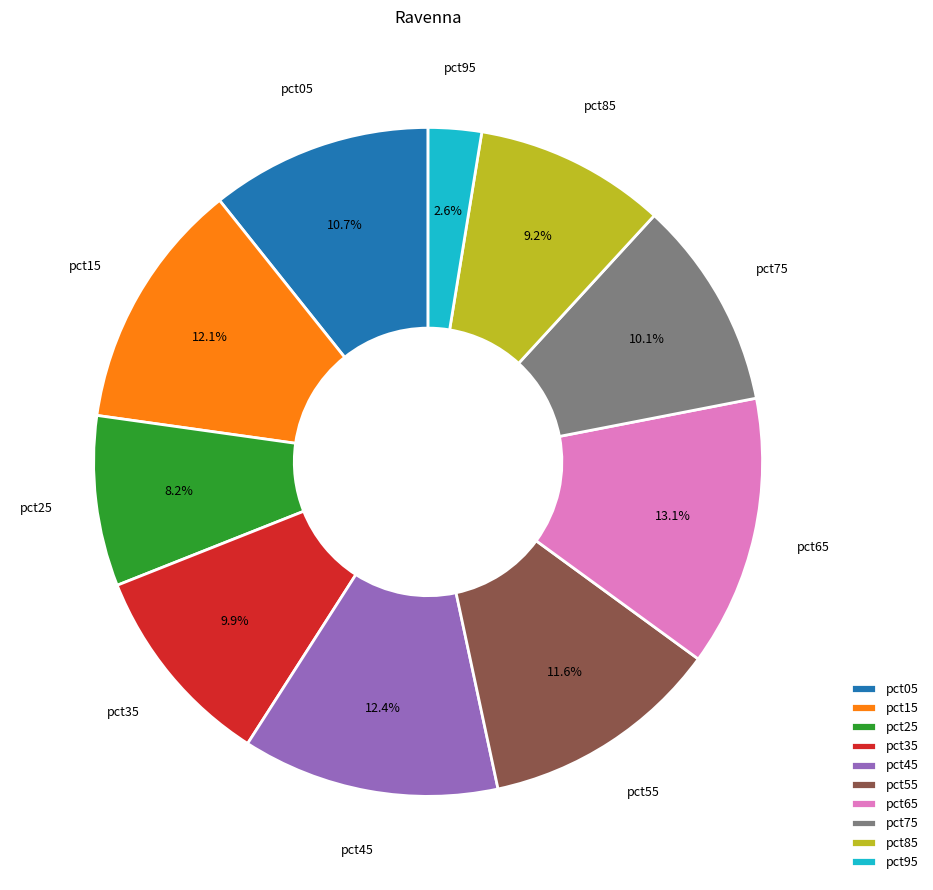

What is the total percentage of pct95 and pct25?

10.8%